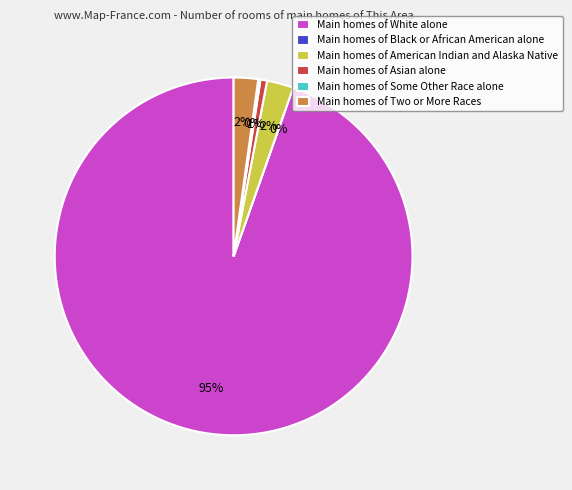

Count the number of slices in the pie.

6